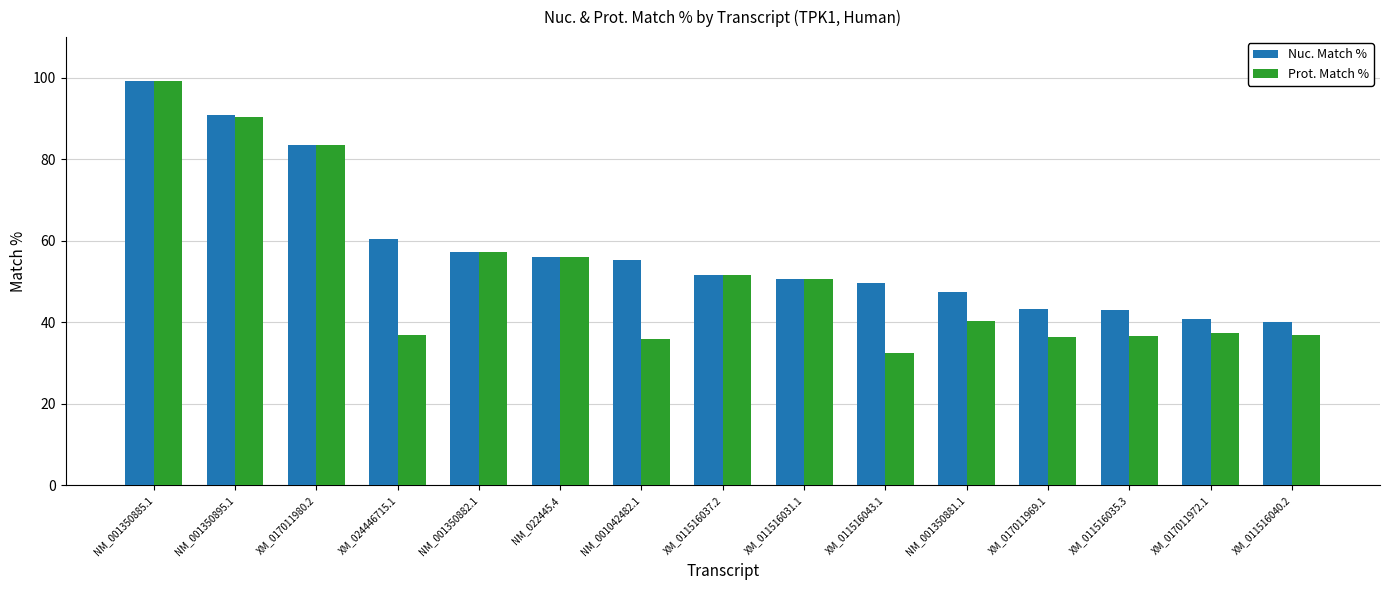

What position from the left is XM_011516043.1?

10